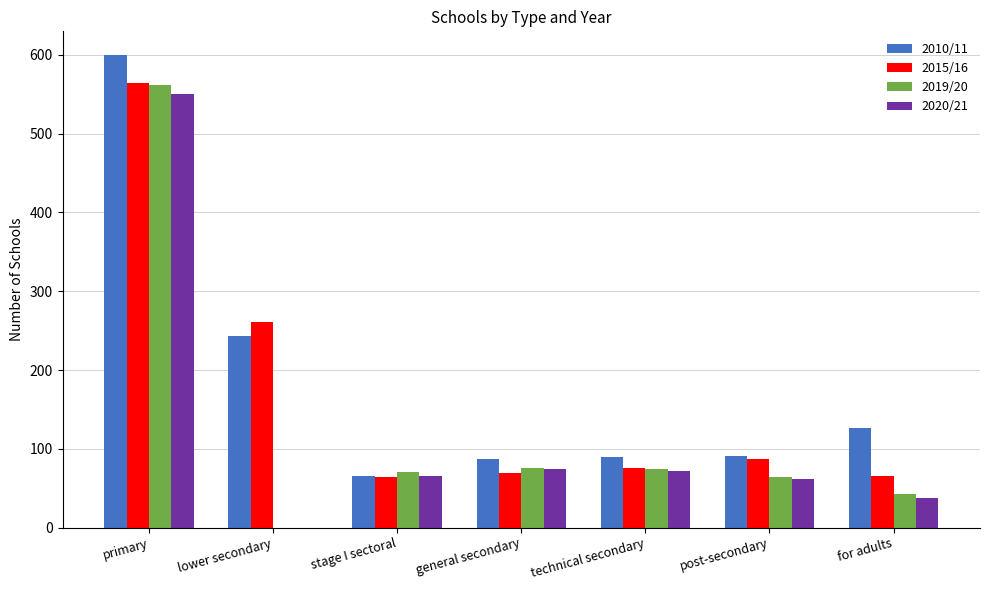

What is the difference between the 2020/21 values at post-secondary and general secondary?

13